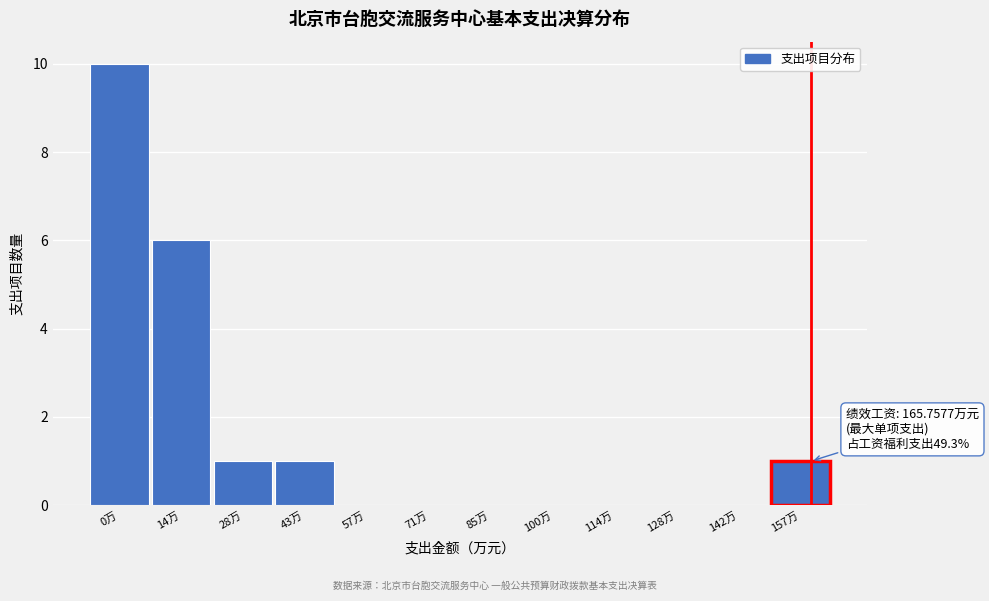

Reading left to right, extract all data points from this chart.

0万=10	14万=6	28万=1	43万=1	57万=0	71万=0	85万=0	100万=0	114万=0	128万=0	142万=0	157万=1